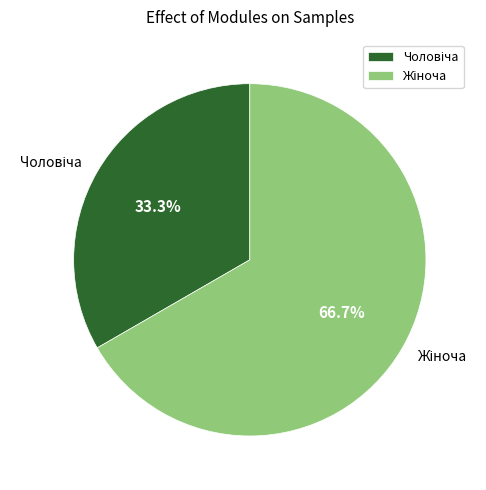

Is there a majority slice in this chart?

Yes